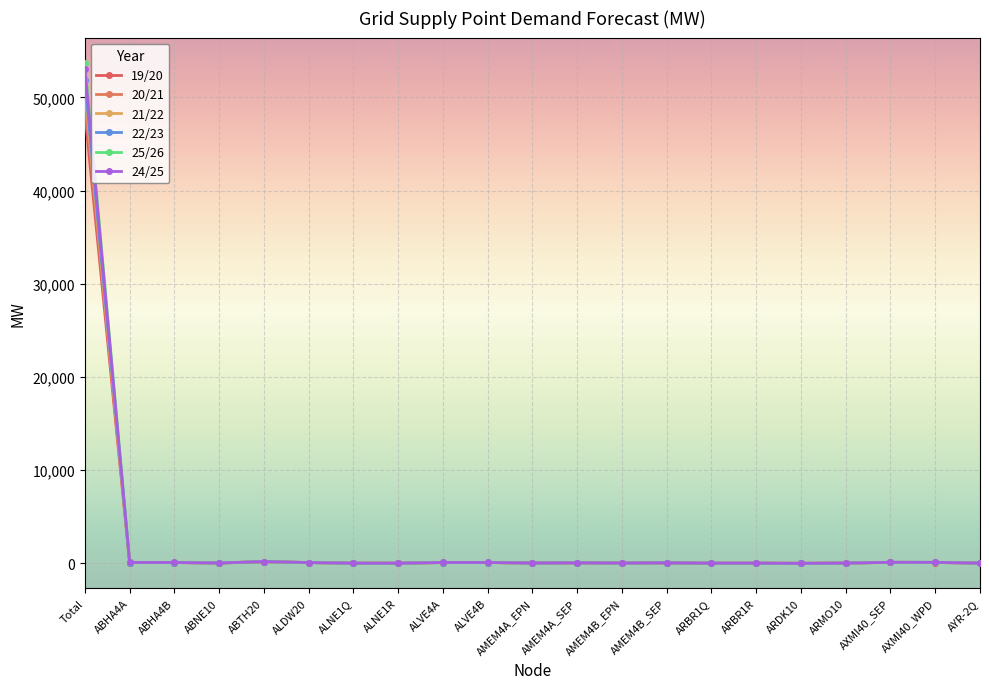

The value of 21/22 at ARBR1R is 15. True or false?

True